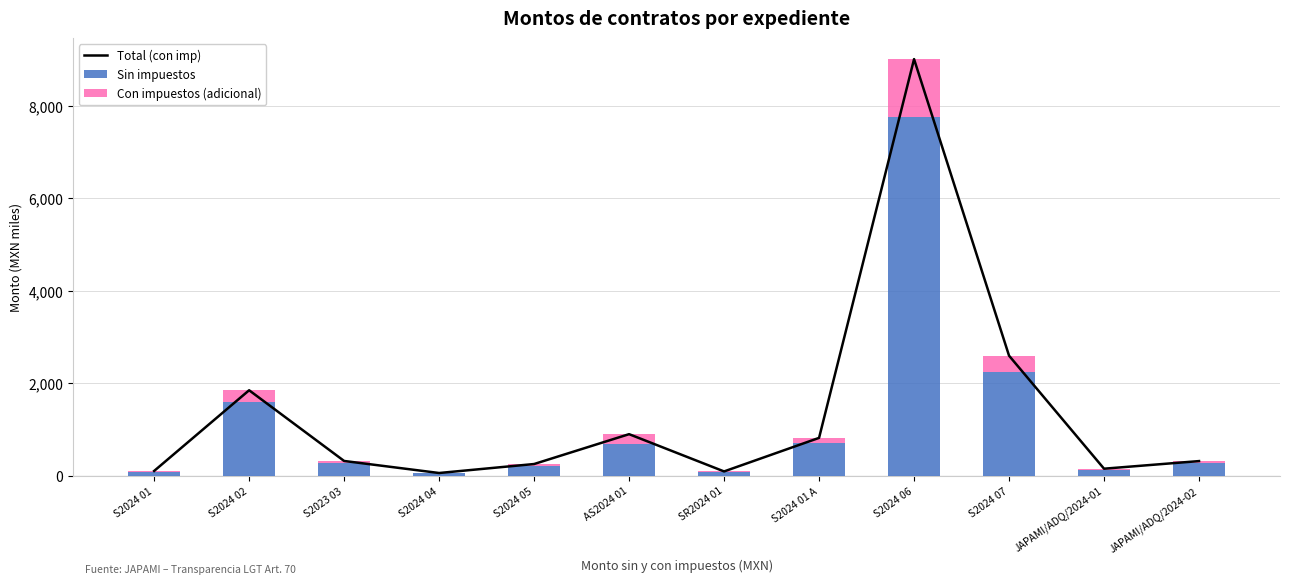

How many groups of bars are there?

12